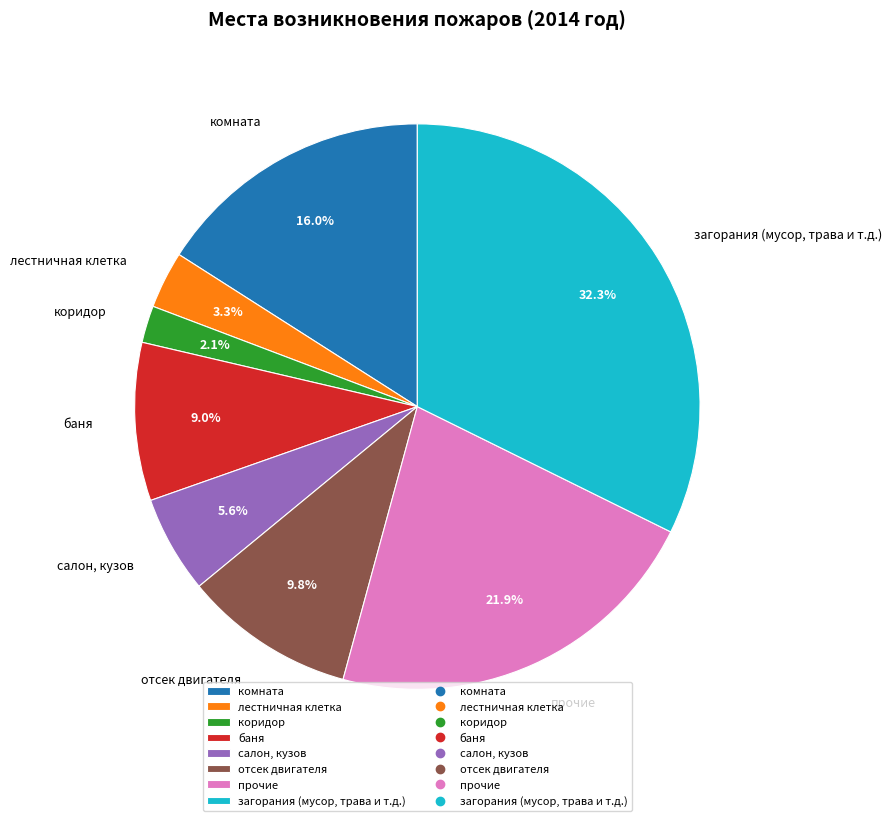

To the nearest percent, what percentage of the pie is комната?

16%